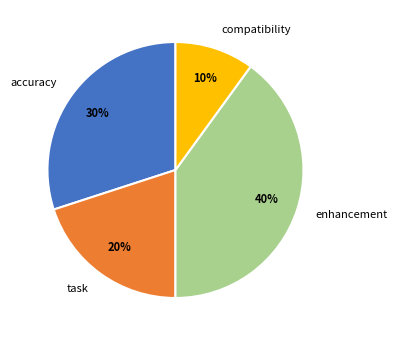

True or false: compatibility accounts for 1% of the total.

False